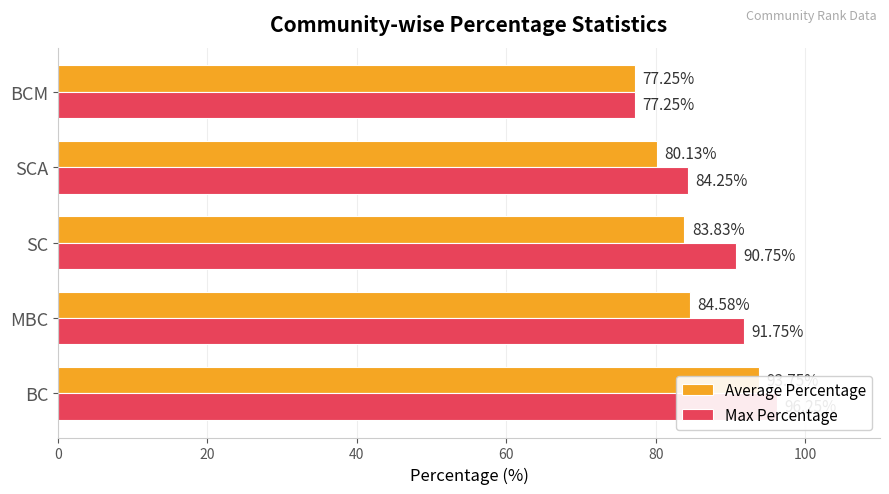

Which series has the largest total across all categories?

Max Percentage